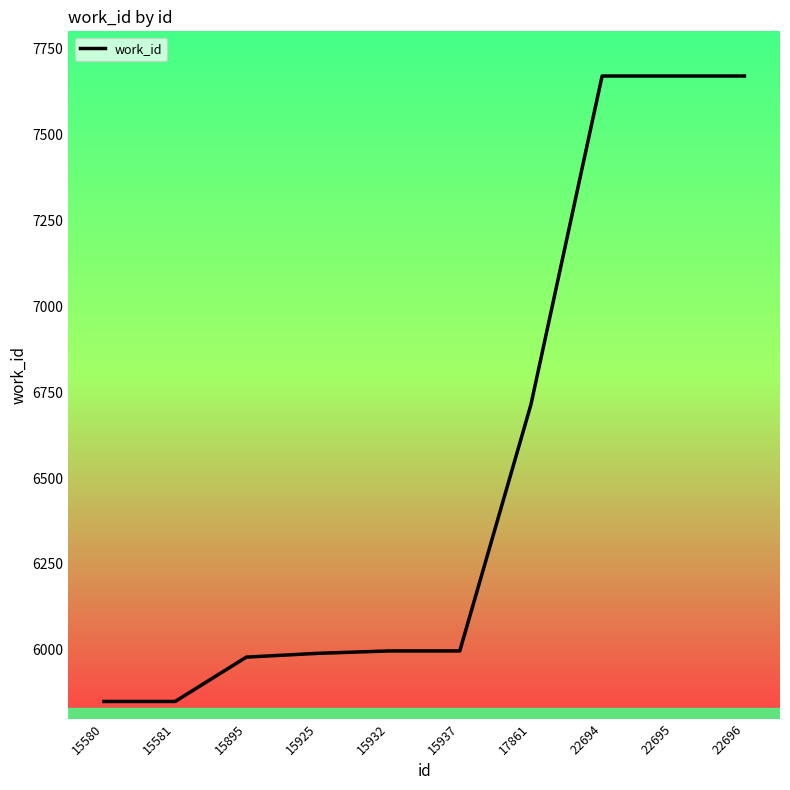

Where is the data nearest to the value 6760?

17861